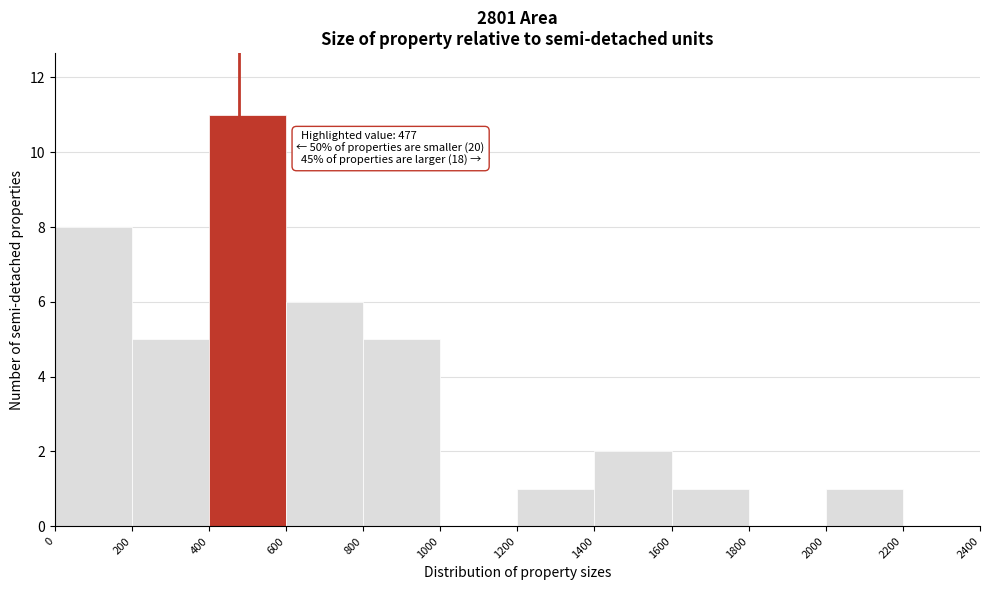

Which range on the x-axis has the tallest bar?

400 to 600